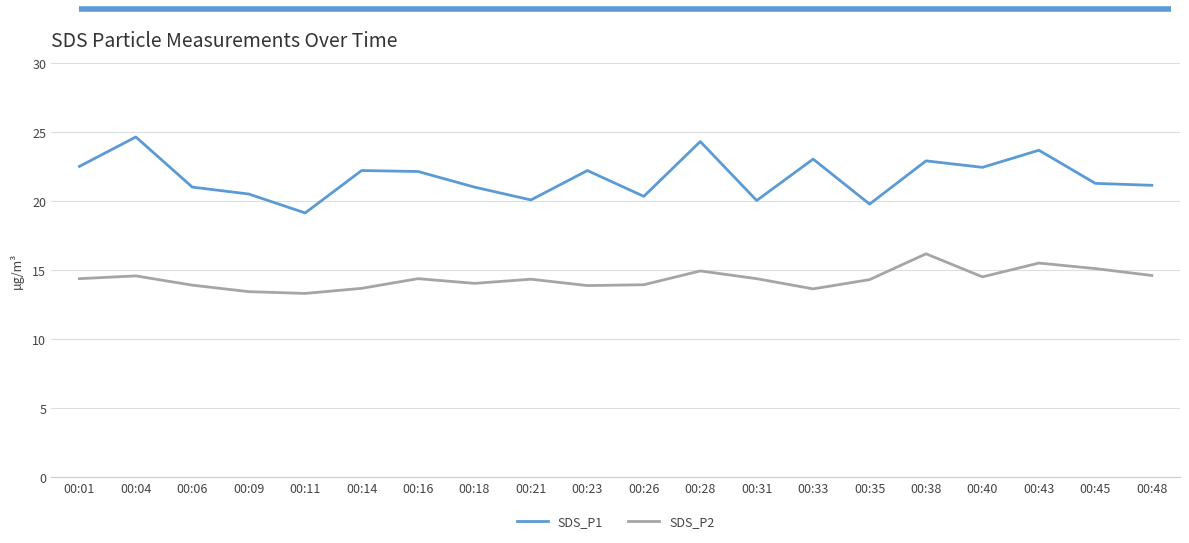

What is the highest value of the SDS_P1 series?

24.6